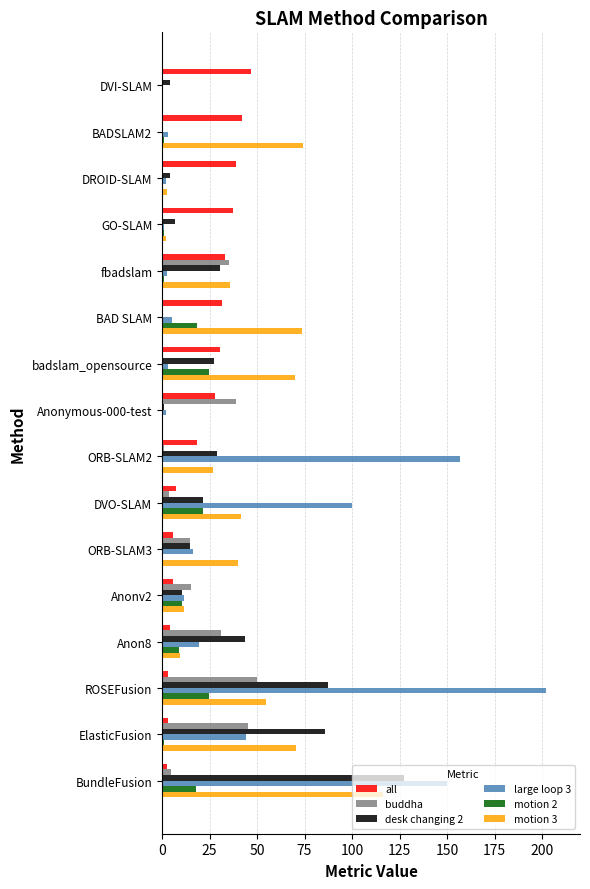

What is the maximum value shown in the chart?

202.1